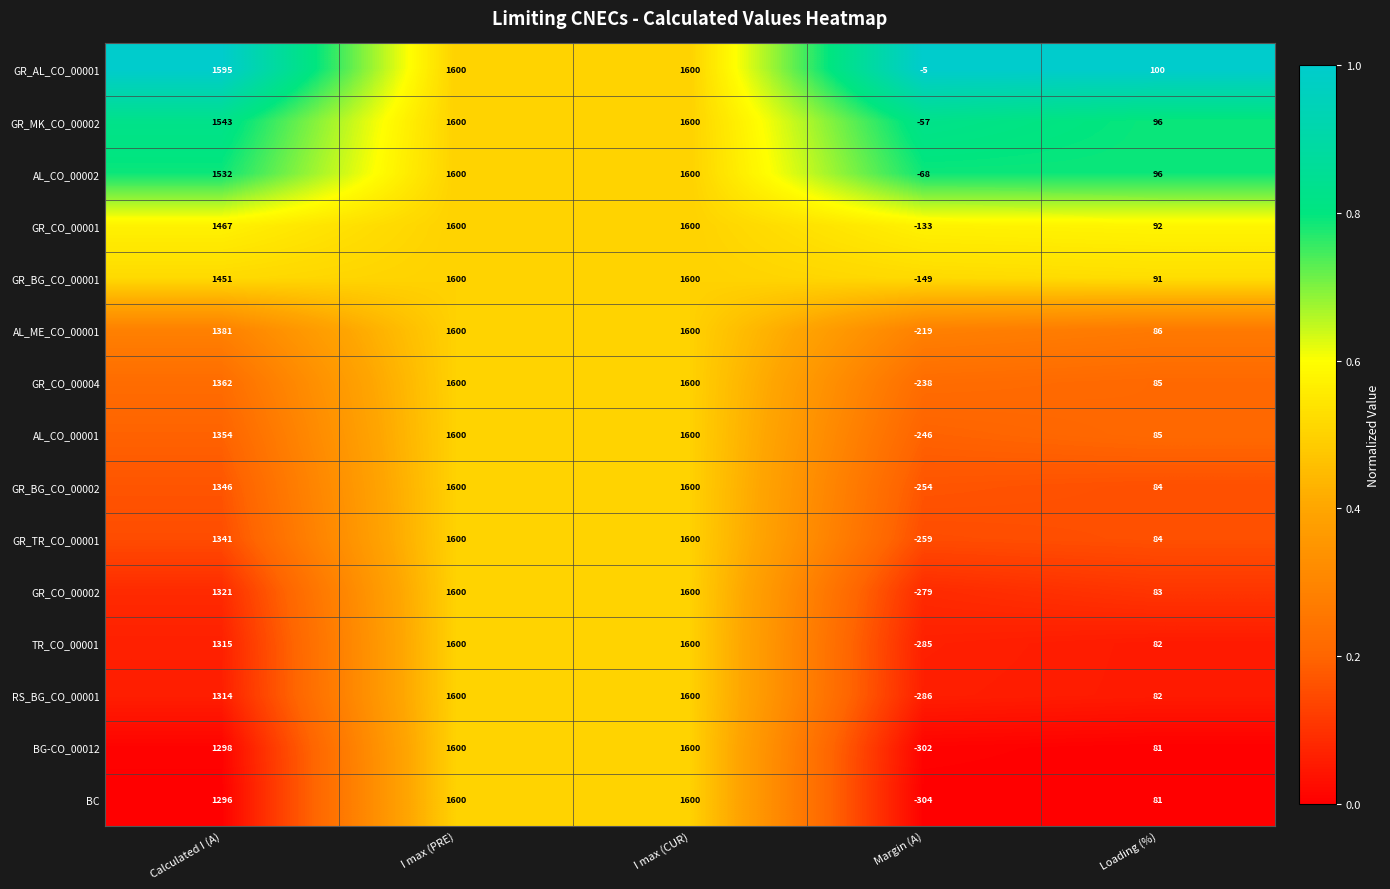

Rank the series at Margin (A) from lowest to highest value.

BC, BG-CO_00012, RS_BG_CO_00001, TR_CO_00001, GR_CO_00002, GR_TR_CO_00001, GR_BG_CO_00002, AL_CO_00001, GR_CO_00004, AL_ME_CO_00001, GR_BG_CO_00001, GR_CO_00001, AL_CO_00002, GR_MK_CO_00002, GR_AL_CO_00001